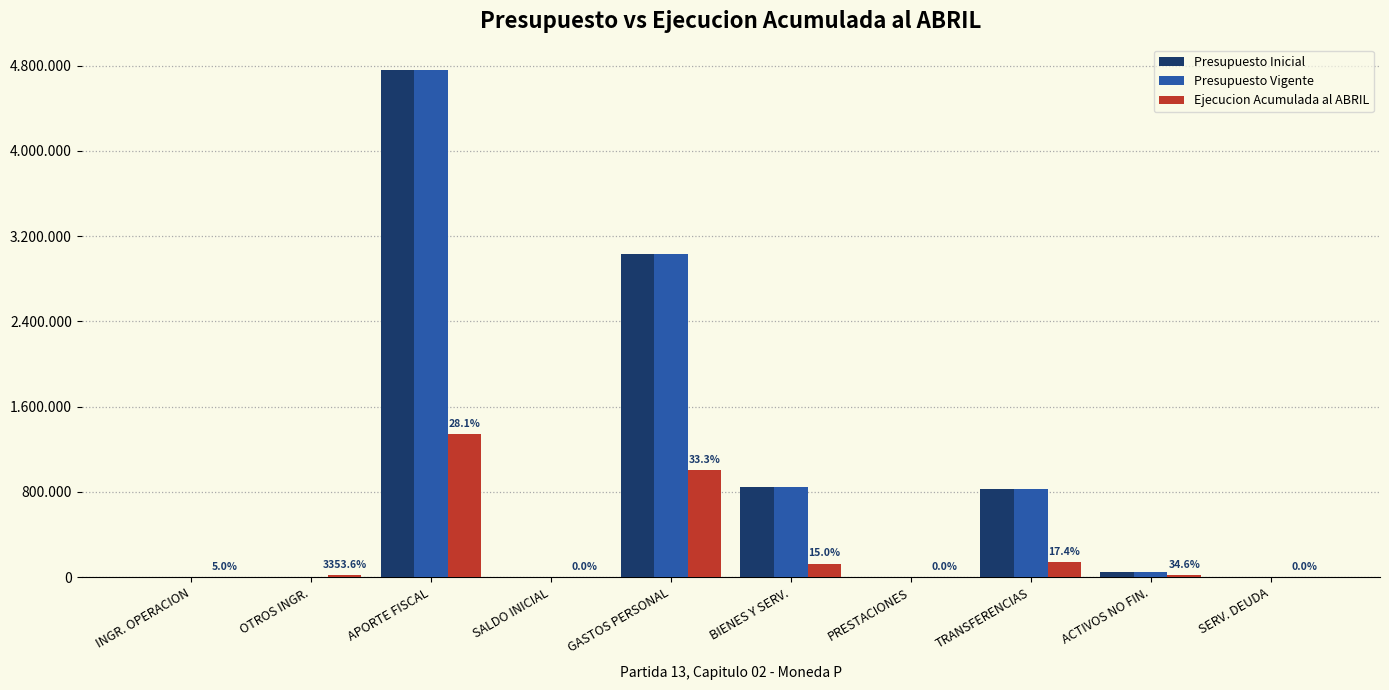

What are all the series names shown in the legend?

Presupuesto Inicial, Presupuesto Vigente, Ejecucion Acumulada al ABRIL